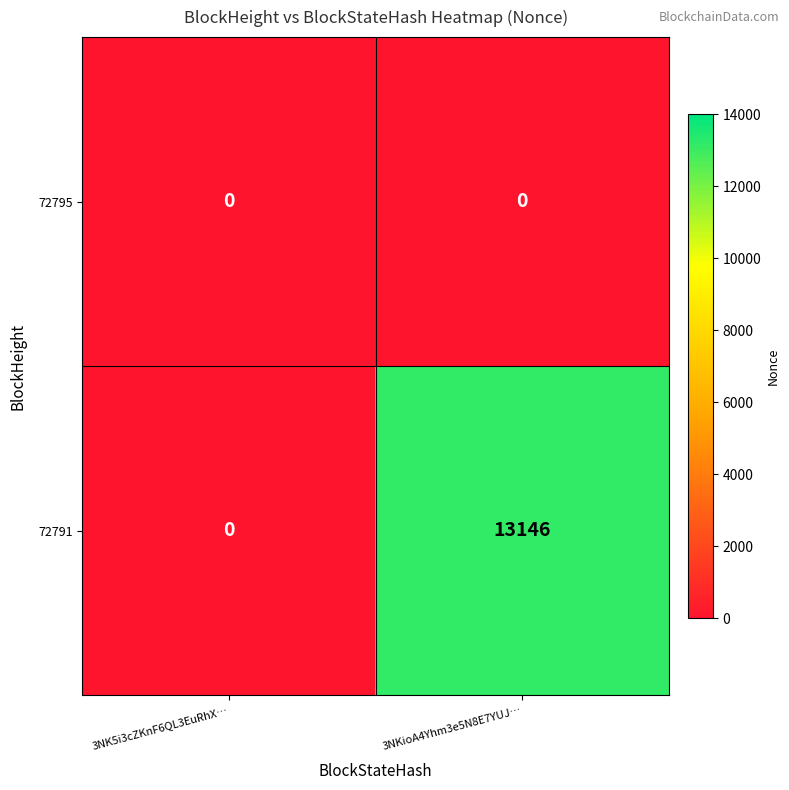

Which series has the largest total across all categories?

72791